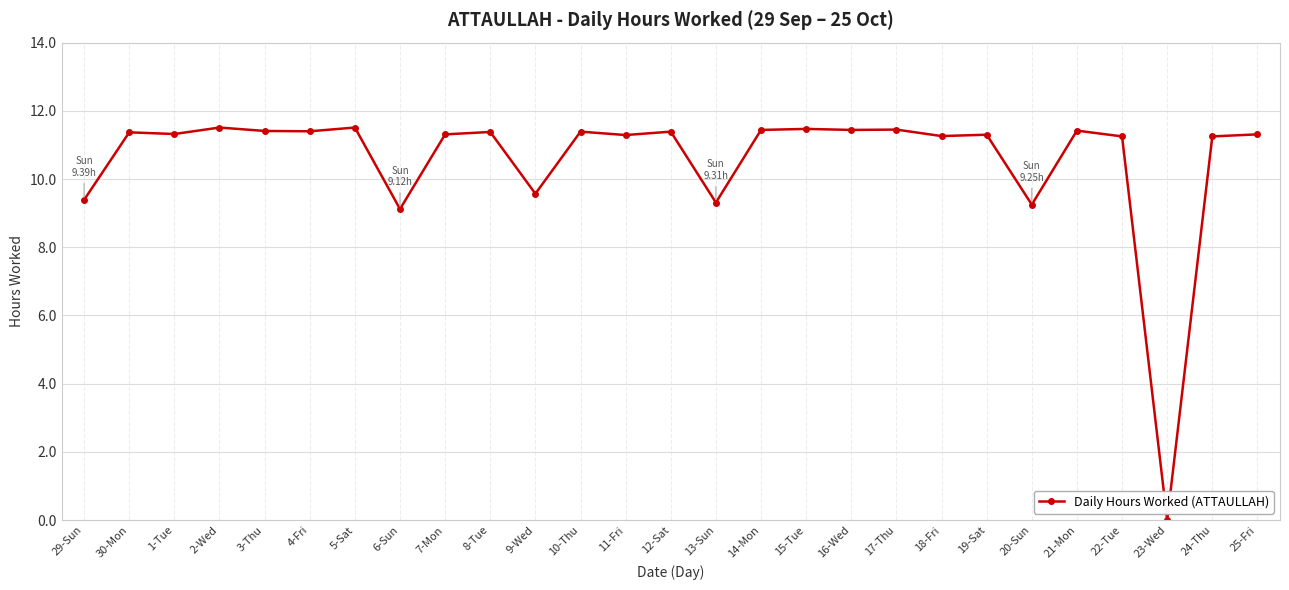

What is the ratio of the value at 29-Sun to the value at 22-Tue?

0.8